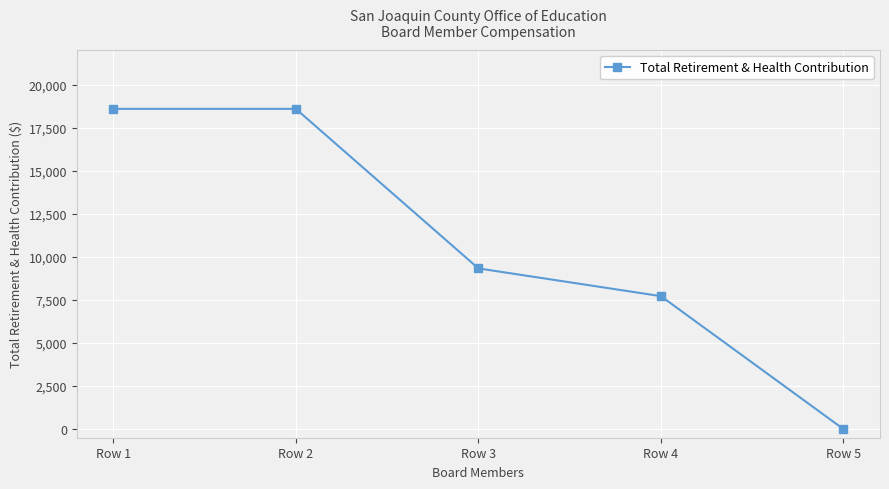

Where does the data first go above 9328?

Row 1